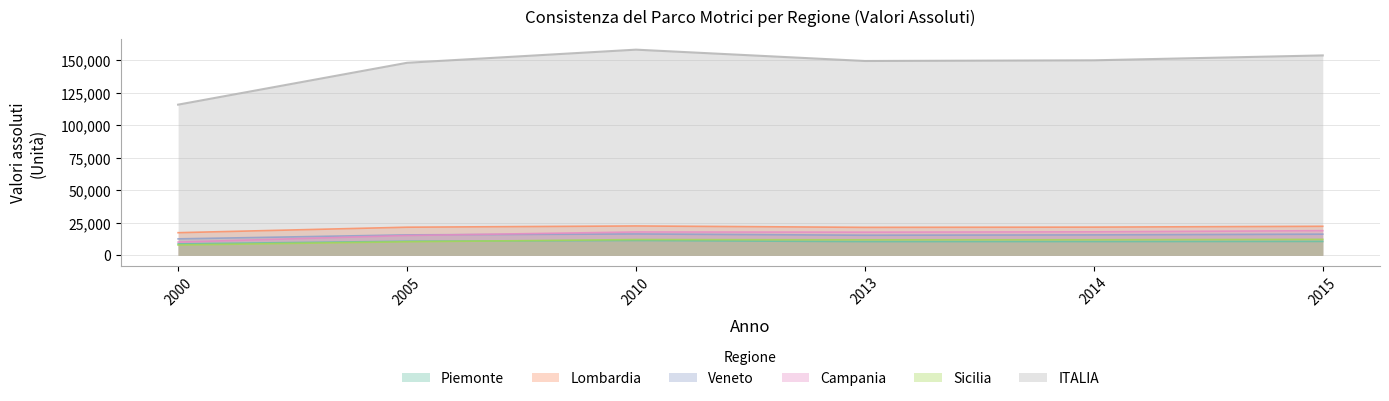

List the labels in order of ITALIA value, largest first.

2010, 2015, 2014, 2013, 2005, 2000